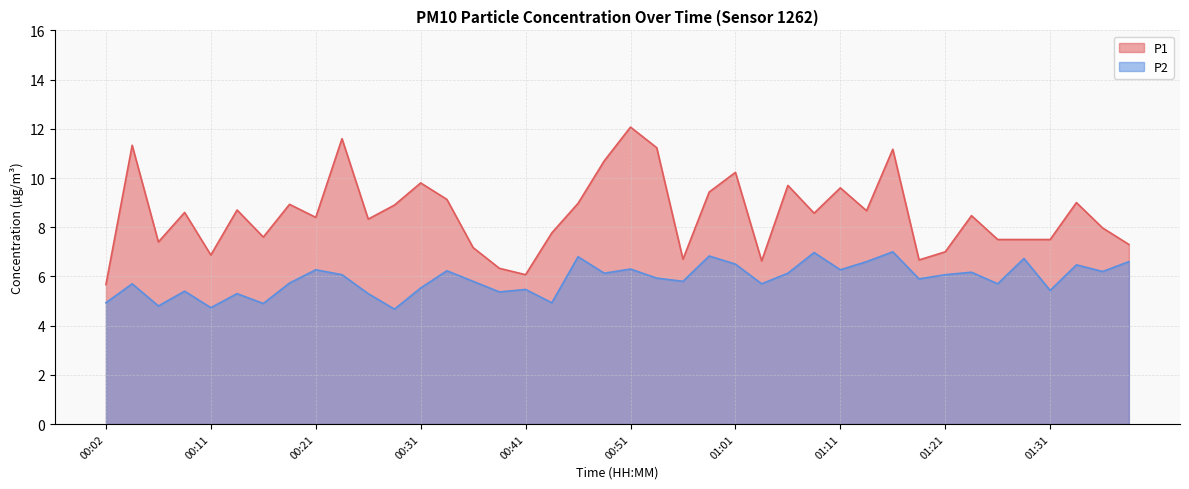

How many interior local peaks does the P2 series have?

14